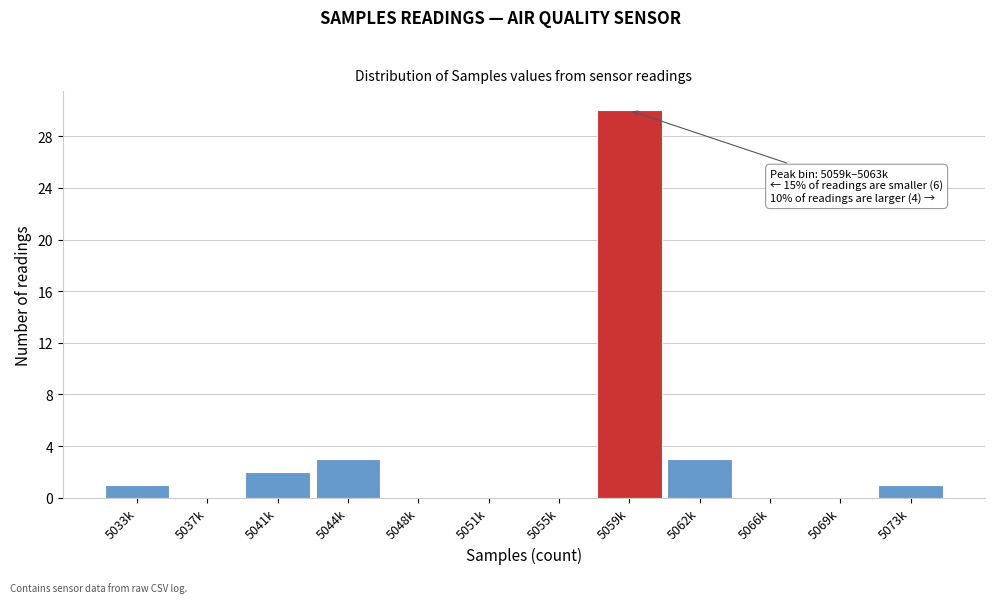

Reading right to left, extract all data points from this chart.

5073k=1	5069k=0	5066k=0	5062k=3	5059k=30	5055k=0	5051k=0	5048k=0	5044k=3	5041k=2	5037k=0	5033k=1